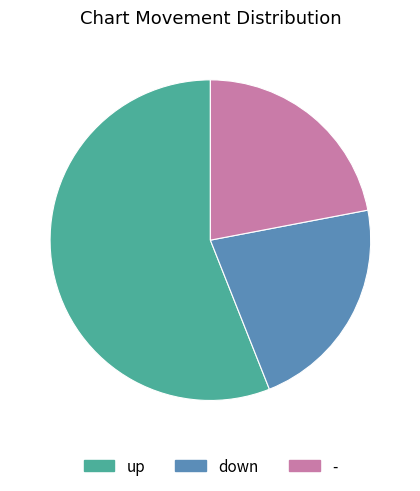

Which slice is the largest?

up